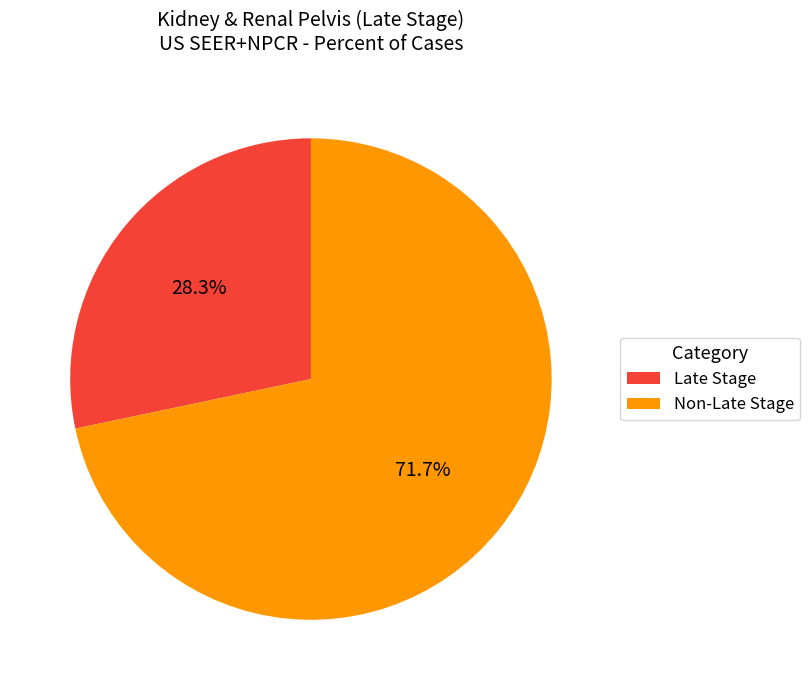

Which has a higher value, Late Stage or Non-Late Stage?

Non-Late Stage